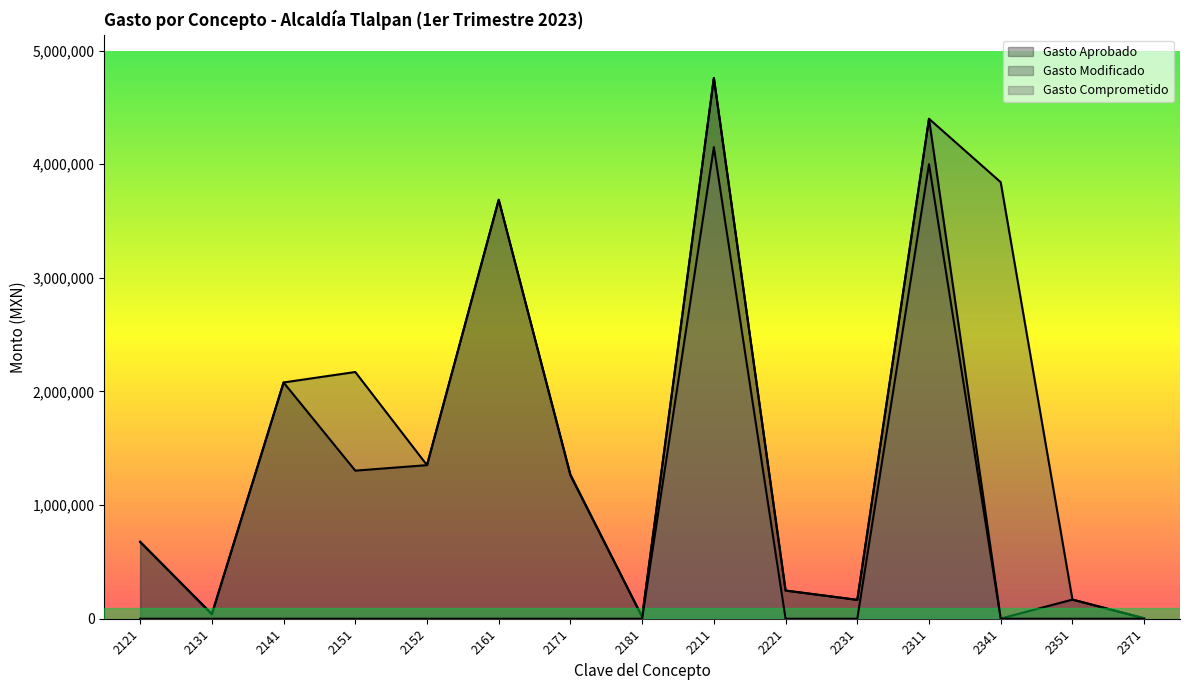

True or false: Gasto Comprometido and Gasto Modificado cross at least once.

False